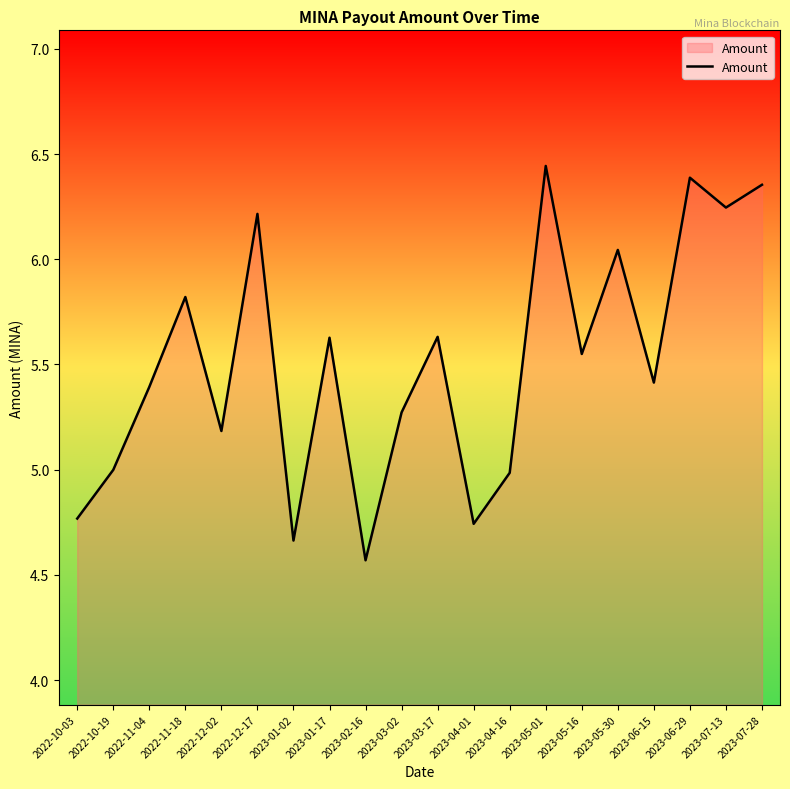

What is the minimum value shown in the chart?

4.6